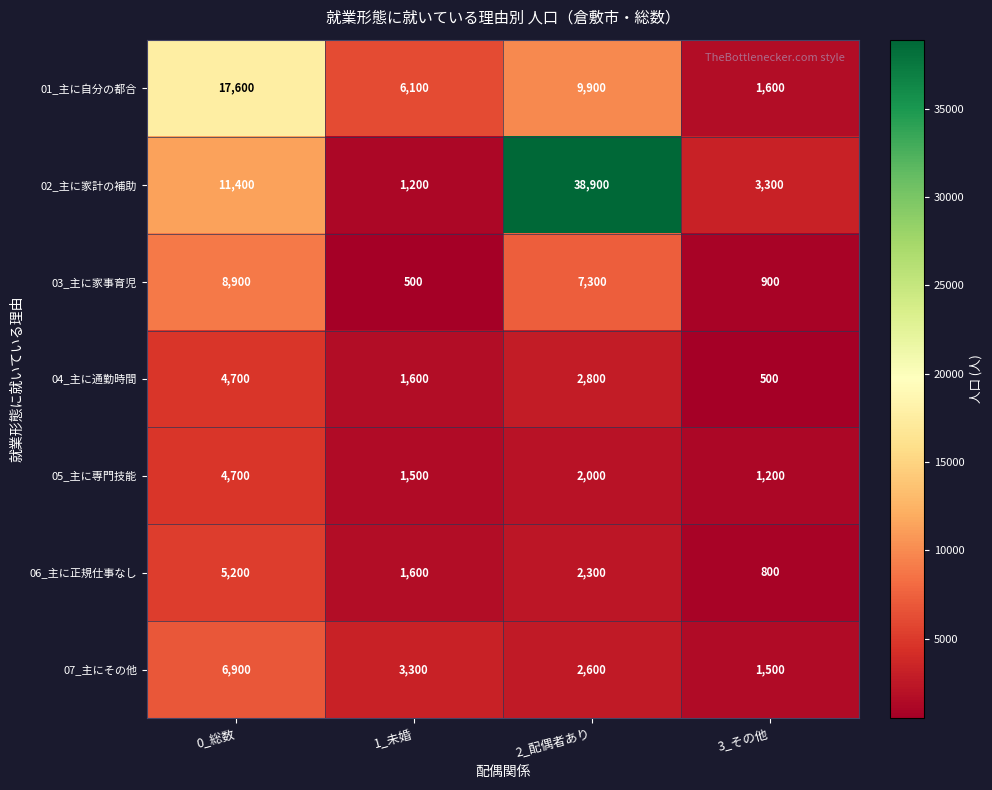

Reading left to right, list all the values displayed in this chart.

01_主に自分の都合: 17600	6100	9900	1600
02_主に家計の補助: 11400	1200	38900	3300
03_主に家事育児: 8900	500	7300	900
04_主に通勤時間: 4700	1600	2800	500
05_主に専門技能: 4700	1500	2000	1200
06_主に正規仕事なし: 5200	1600	2300	800
07_主にその他: 6900	3300	2600	1500